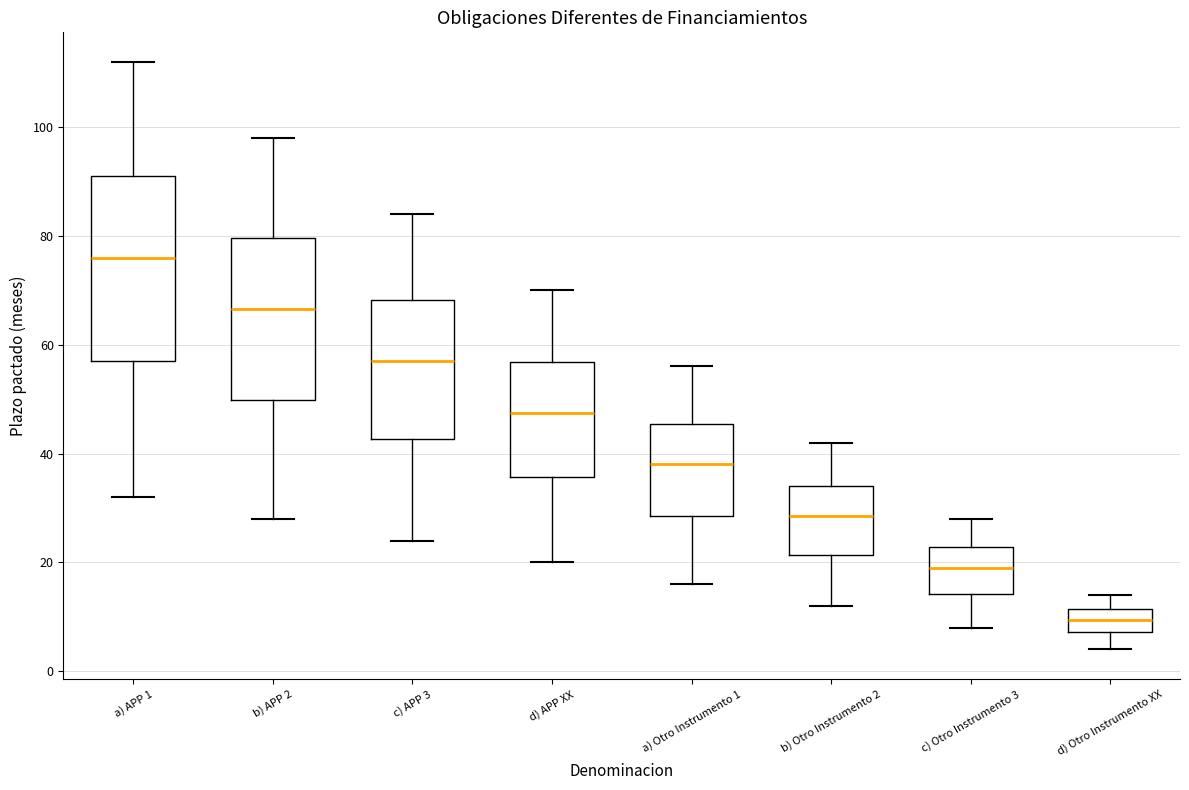

Where does the lower whisker of the box for a) APP 1 end on the y-axis? The values are not printed on the chart, so give them approximately, as read against the axis.

32